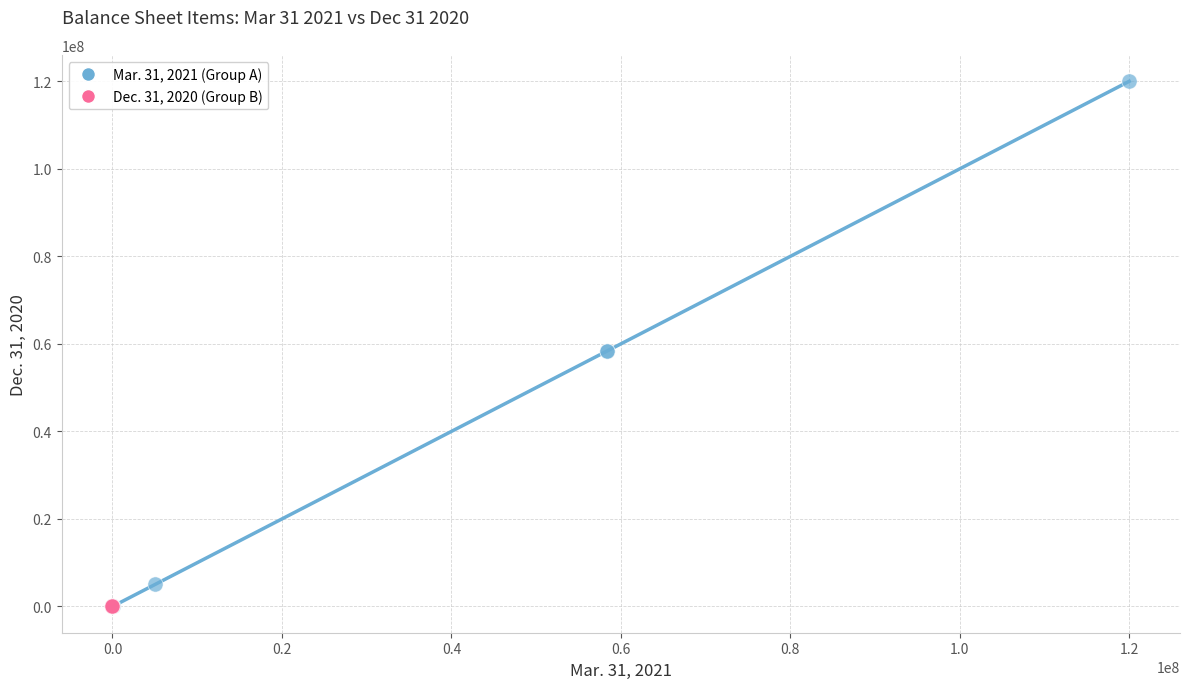

What are all the series names shown in the legend?

Mar. 31, 2021 (Group A), Dec. 31, 2020 (Group B)